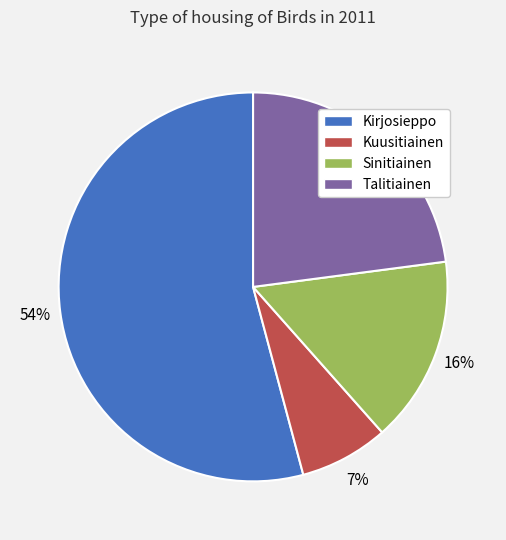

Which slice represents more than half of the pie?

Kirjosieppo